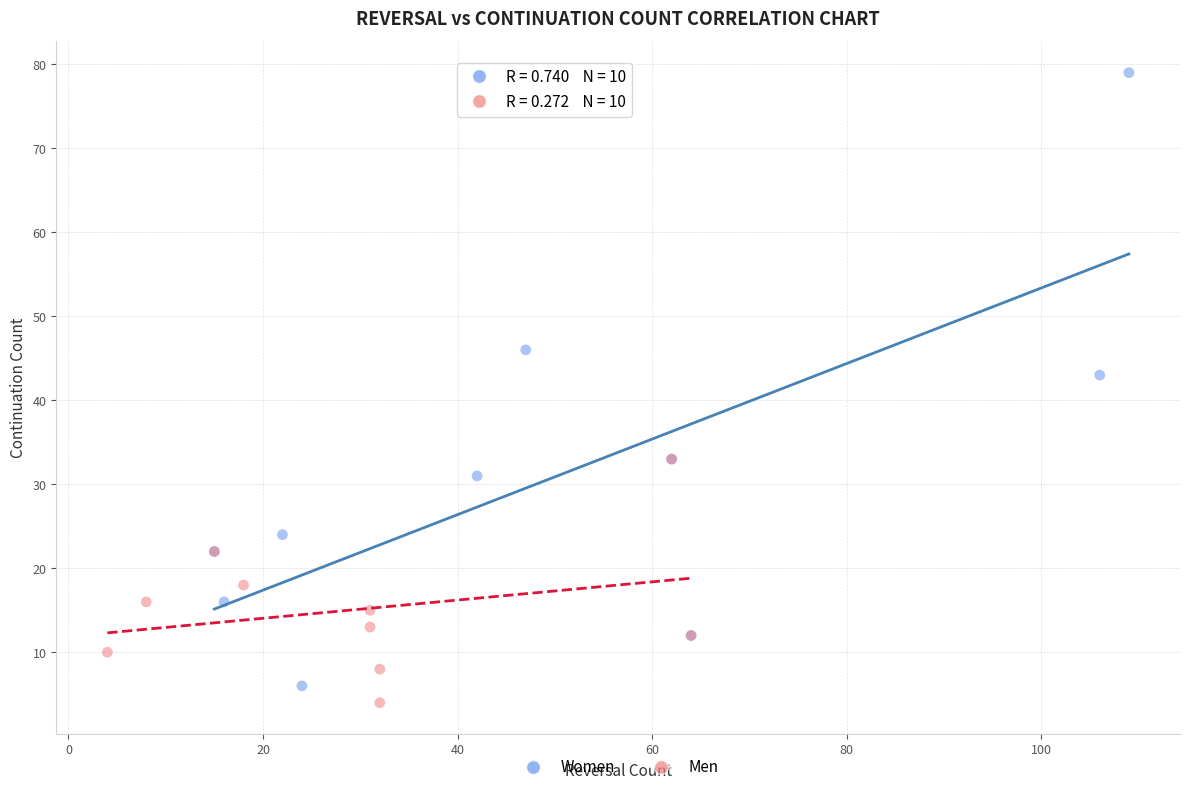

Which series has the widest spread of Y values?

Women